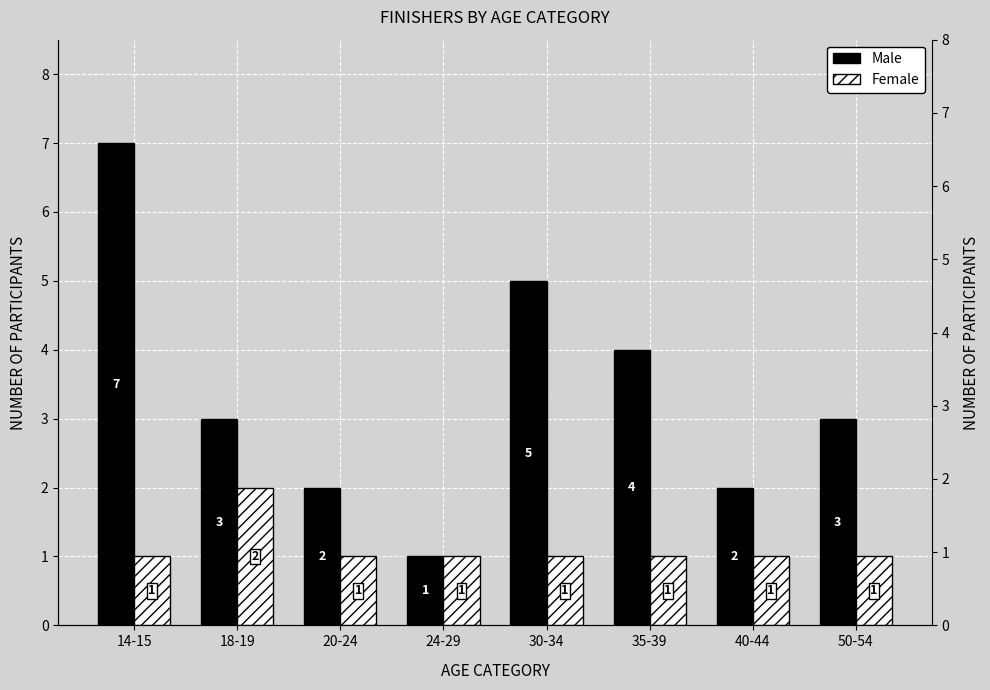

Is it true that Male equals 8 at 30-34?

False